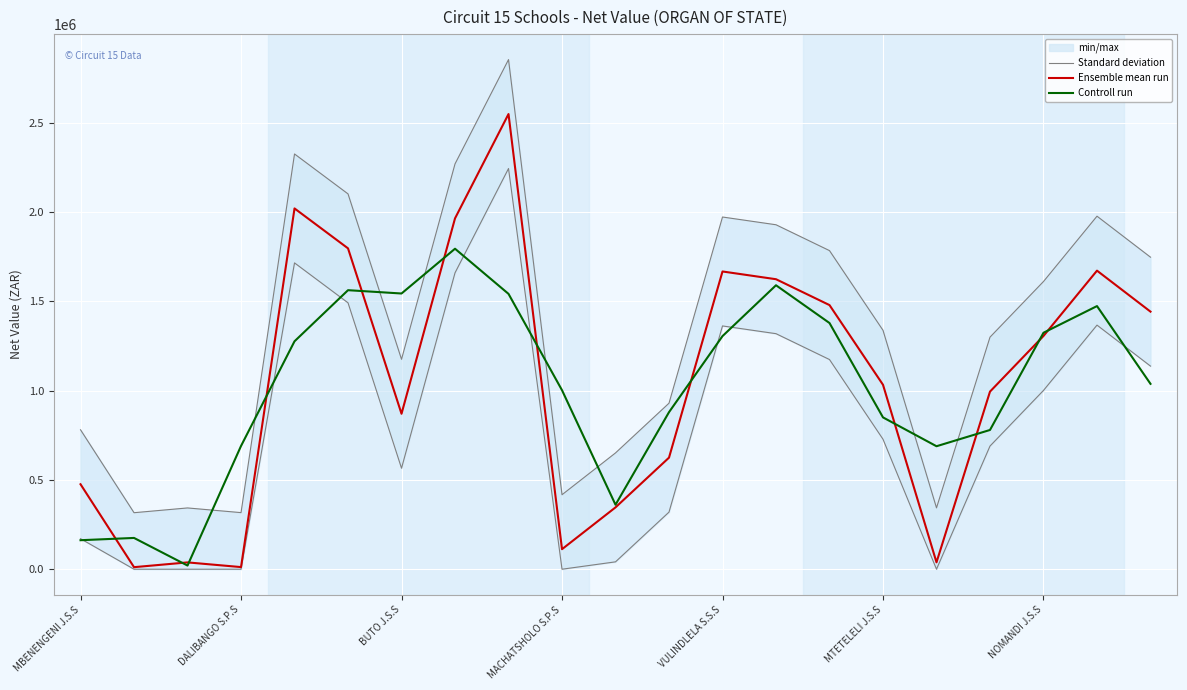

At which category does the chart reach its peak across all series?

8